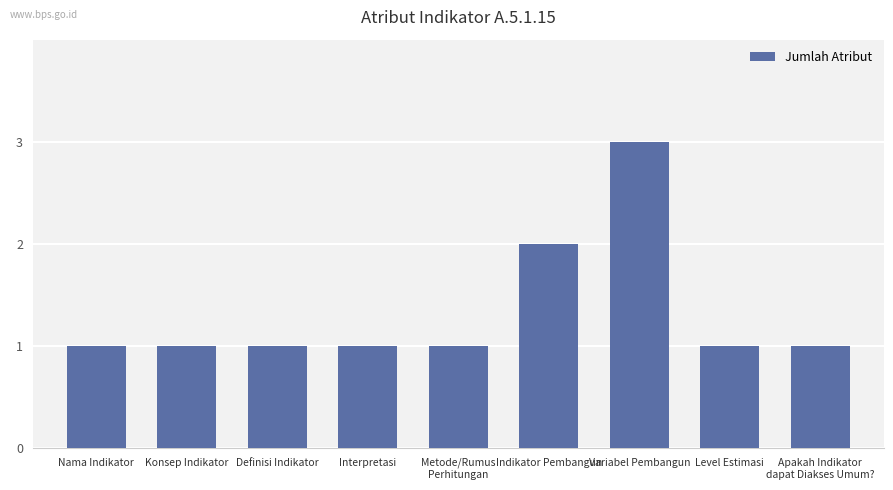

How many series are shown in this chart?

1